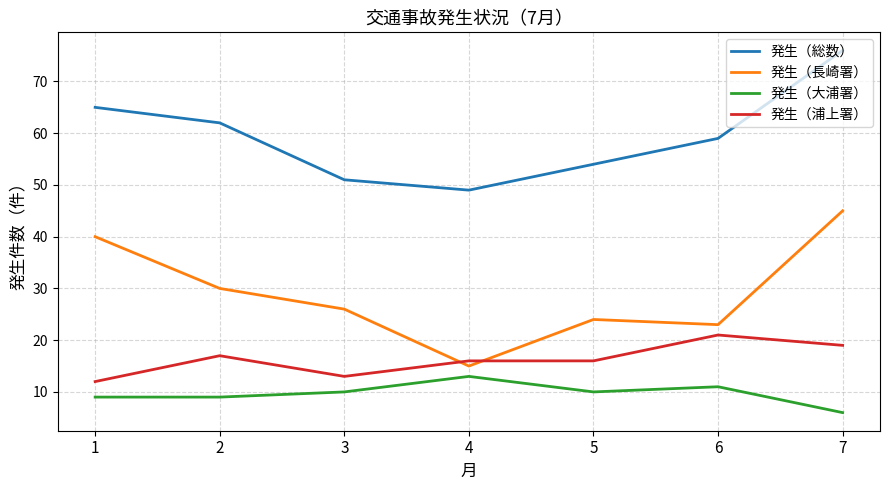

Which series has the largest range (max minus min)?

発生（長崎署）